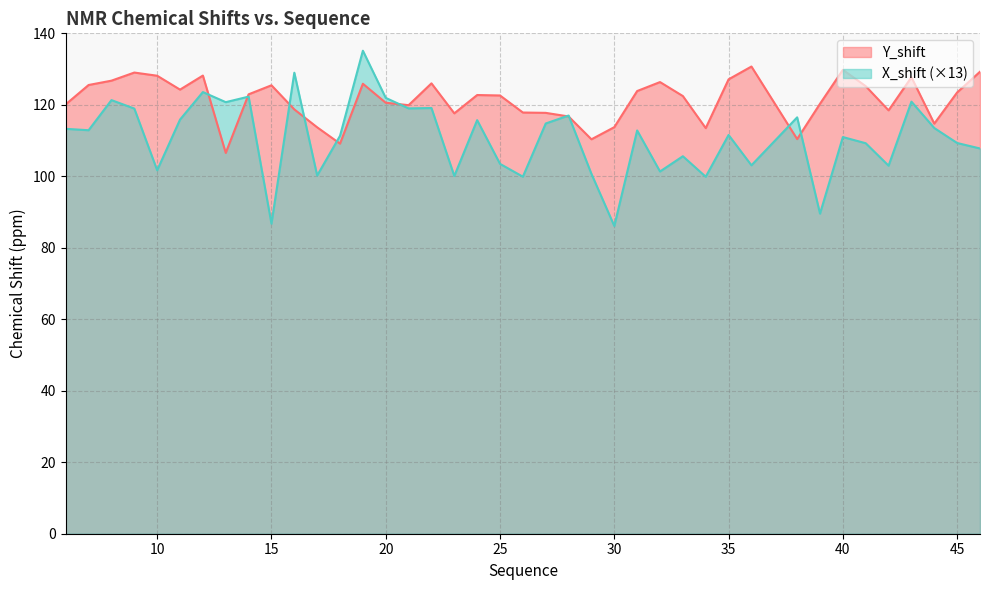

In X_shift, how many points are higher than both neighbors (excluding endpoints)?

14